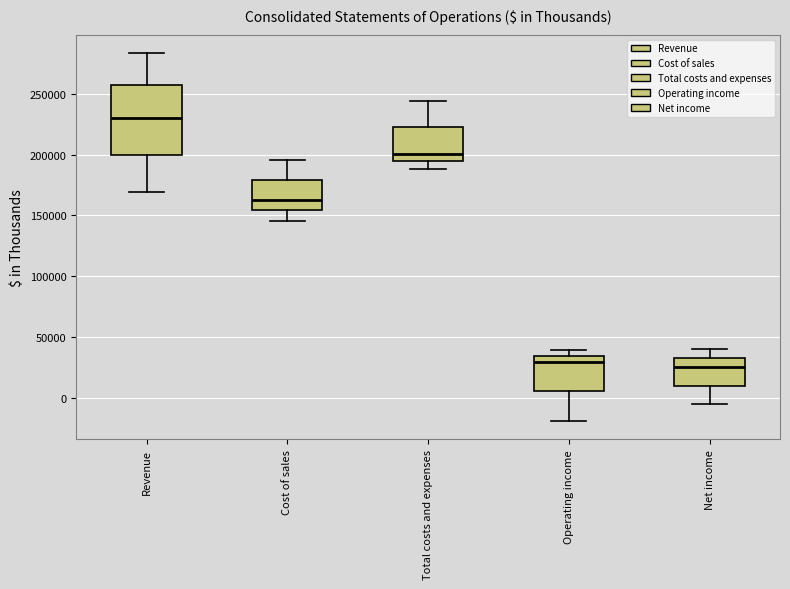

Where does the lower whisker of the box for Cost of sales end on the y-axis? The values are not printed on the chart, so give them approximately, as read against the axis.

145000